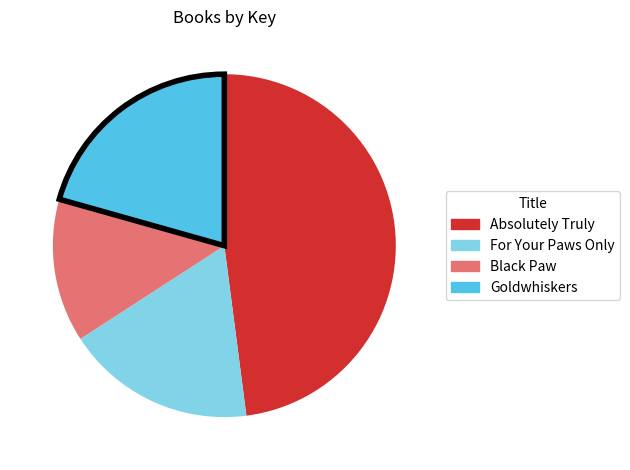

Combined, do Goldwhiskers and Absolutely Truly account for over 50%?

Yes